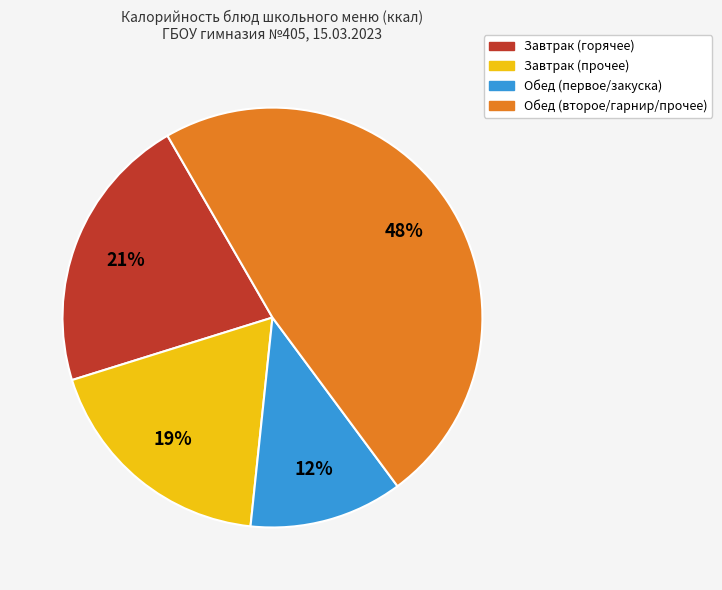

Is there any slice that represents more than half of the pie?

No